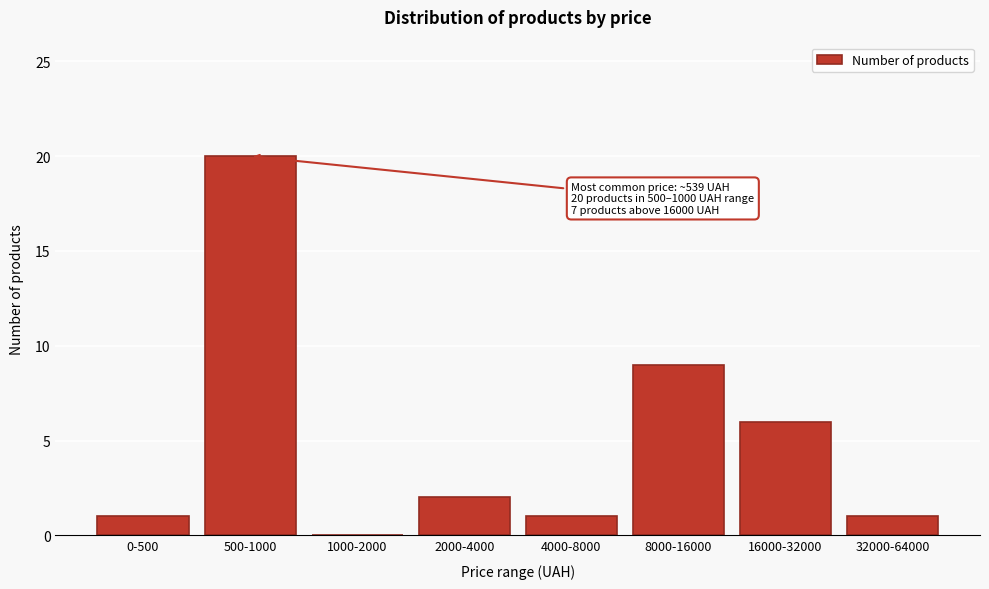

Reading left to right, what are all the values shown in this chart?

0-500=1	500-1000=20	1000-2000=0	2000-4000=2	4000-8000=1	8000-16000=9	16000-32000=6	32000-64000=1